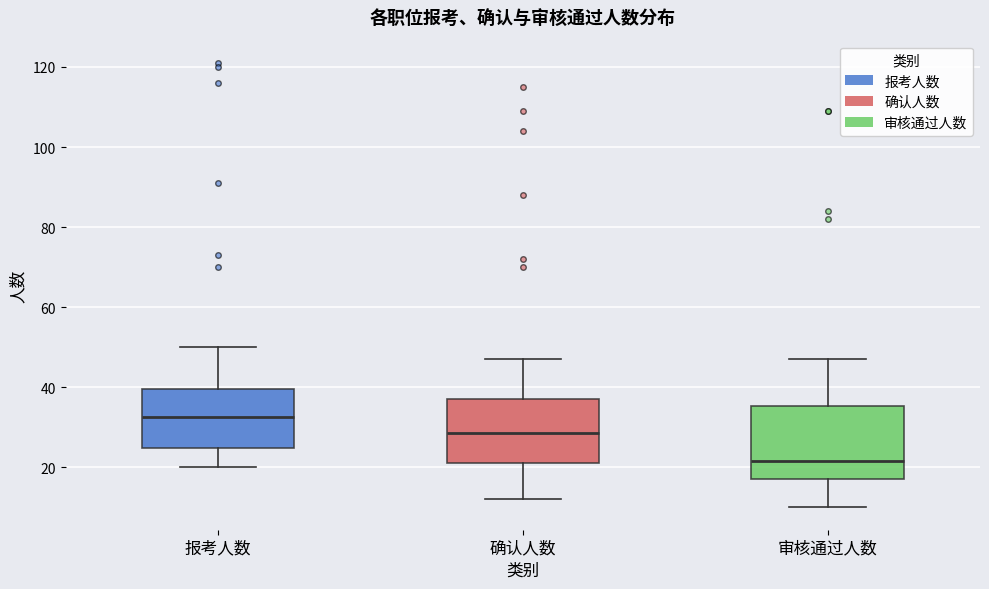

Reading left to right, transcribe this box plot: for each box, give where its median line is, the range the box spans, and where its two whiskers end, as read against the y-axis. The values are not printed on the chart, so give them approximately, as read against the axis.

报考人数: median 32, box 24 to 40, whiskers 20 to 50
确认人数: median 28, box 22 to 38, whiskers 12 to 48
审核通过人数: median 22, box 18 to 36, whiskers 10 to 48